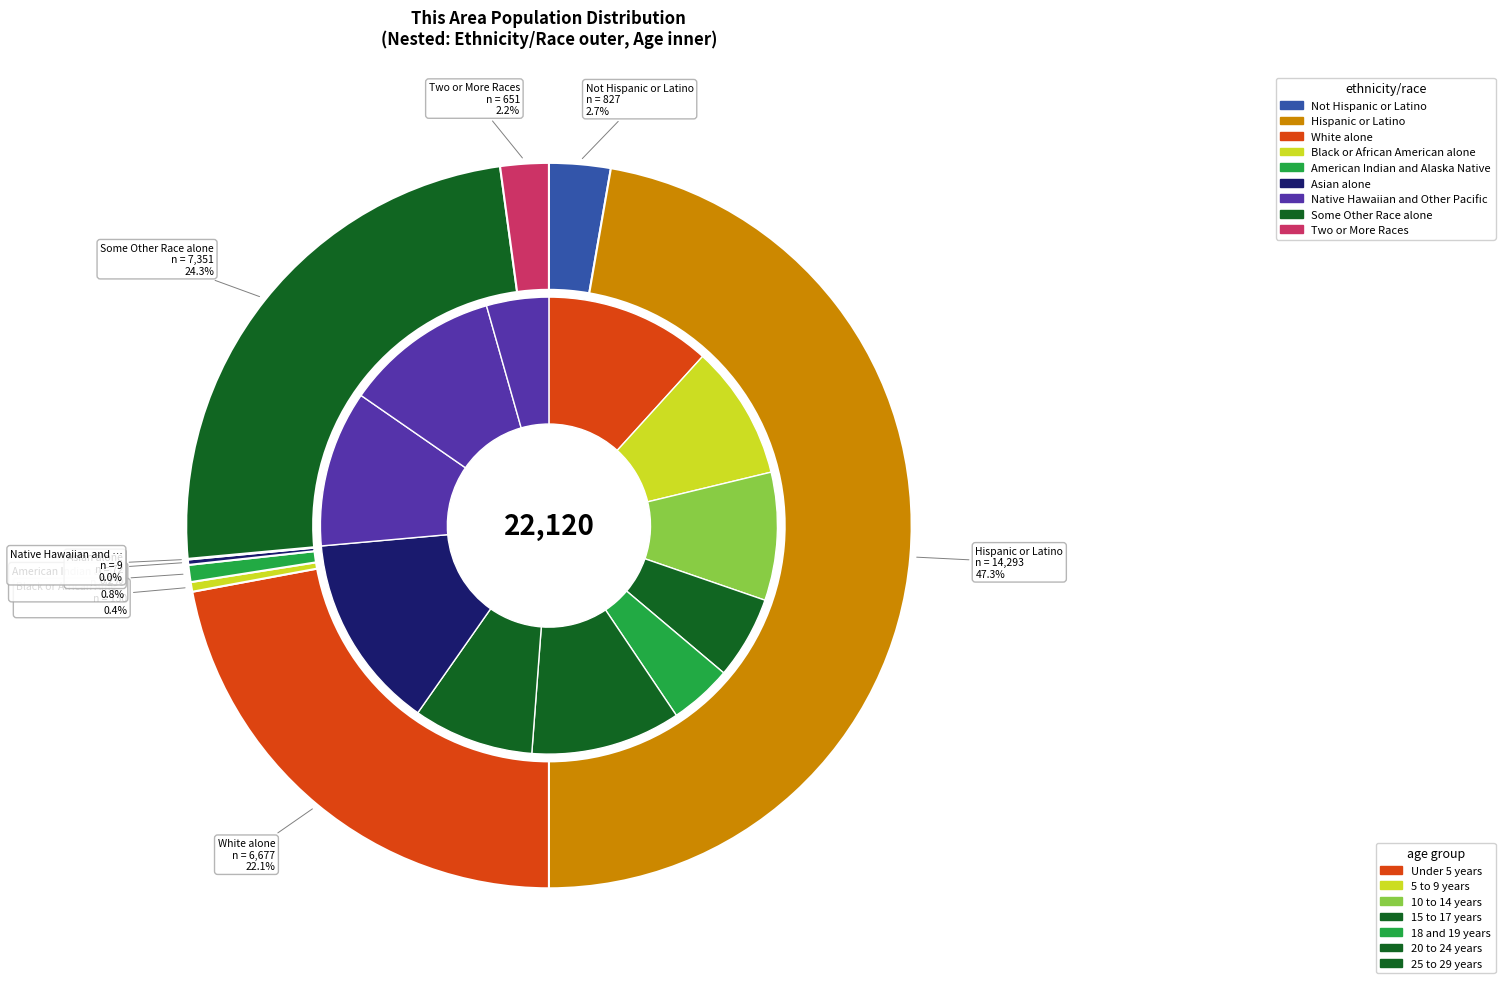

The Black or African American alone slice represents 7% of the pie. True or false?

False